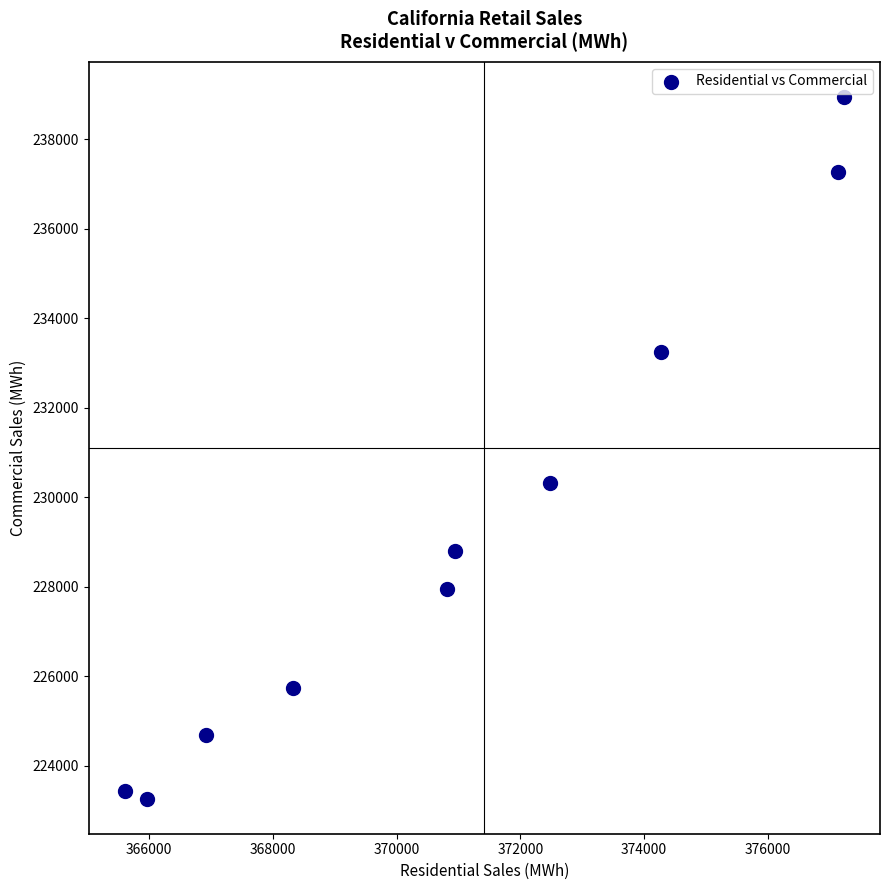

What Y value in the scatter plot is closest to 231107?

230330.6